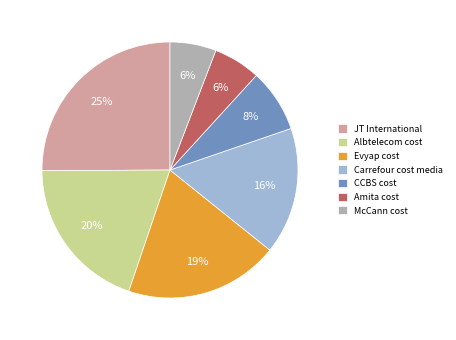

What percentage is the Albtelecom cost slice, to the nearest percent?

20%